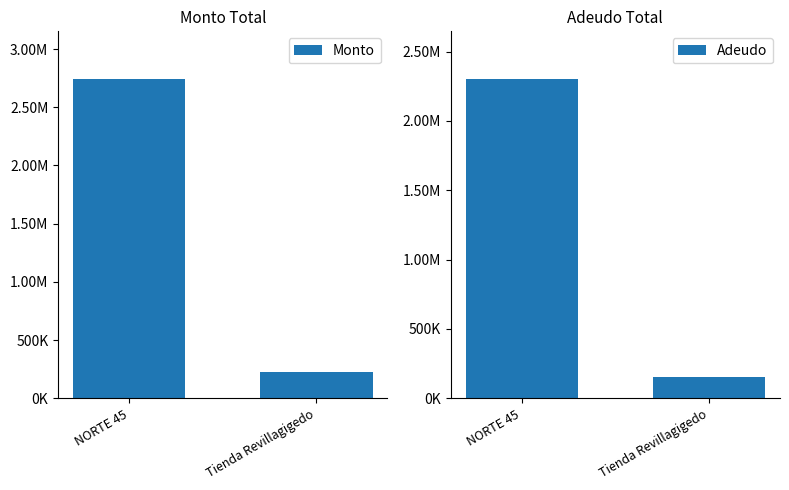

Which series has the largest total across all categories?

Monto